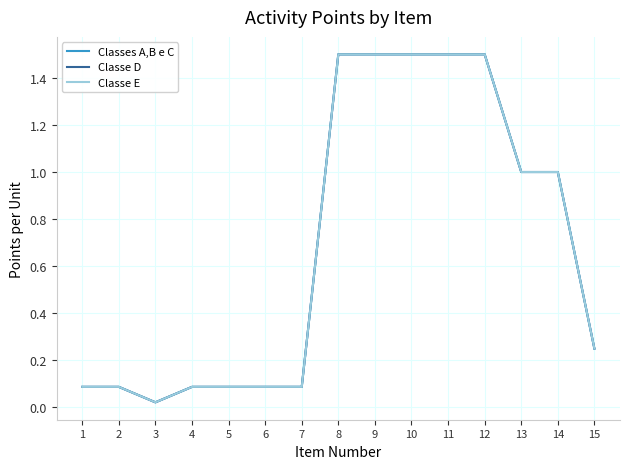

True or false: Classe D has more than 0 points higher than both neighbors.

False